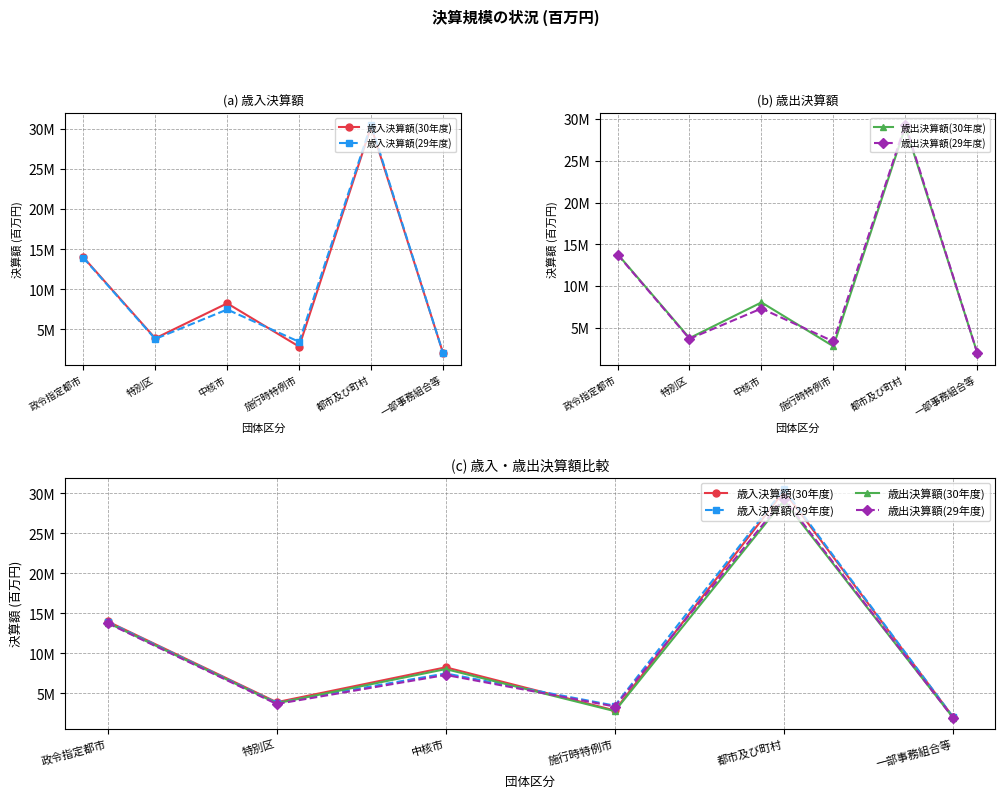

Which has a higher value, 特別区 or 都市及び町村?

都市及び町村